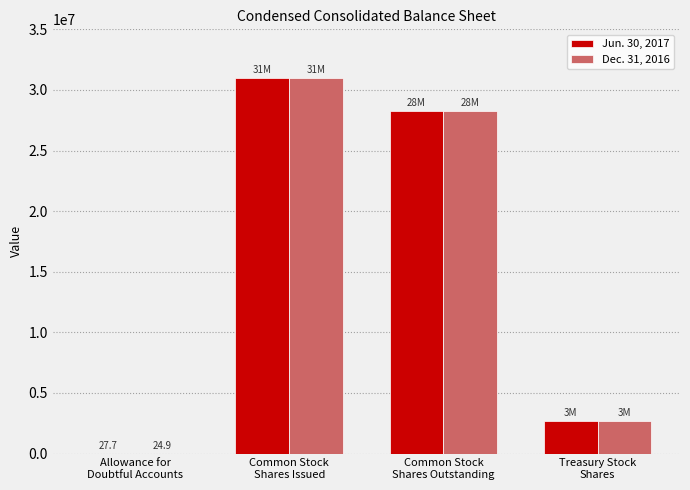

Reading right to left, what are all the values shown in this chart?

Jun. 30, 2017: 2700000.0	28300000.0	31000000.0	27.7
Dec. 31, 2016: 2700000.0	28300000.0	31000000.0	24.9